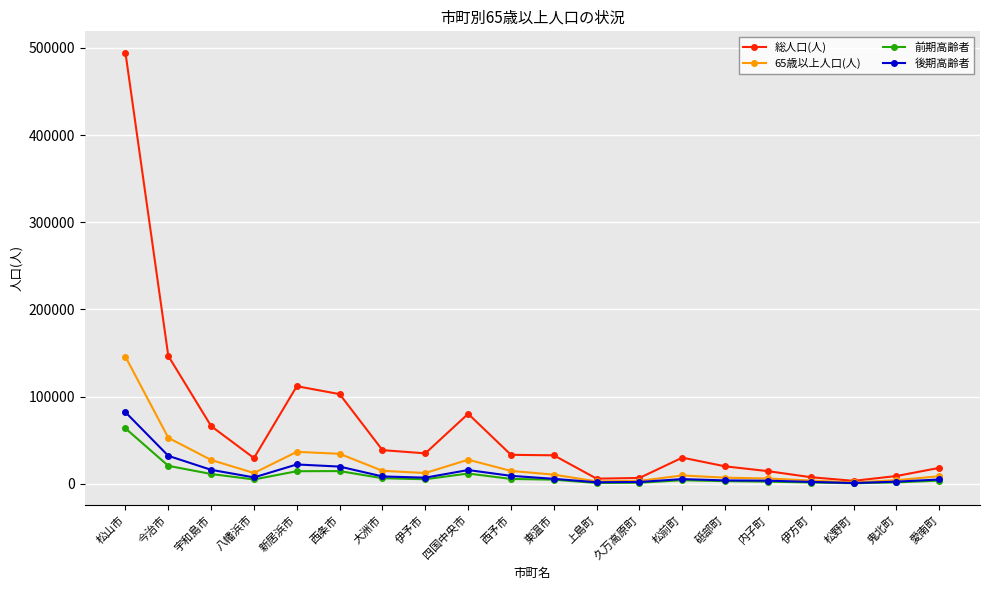

What value does the 65歳以上人口(人) series have at 愛南町?

8764